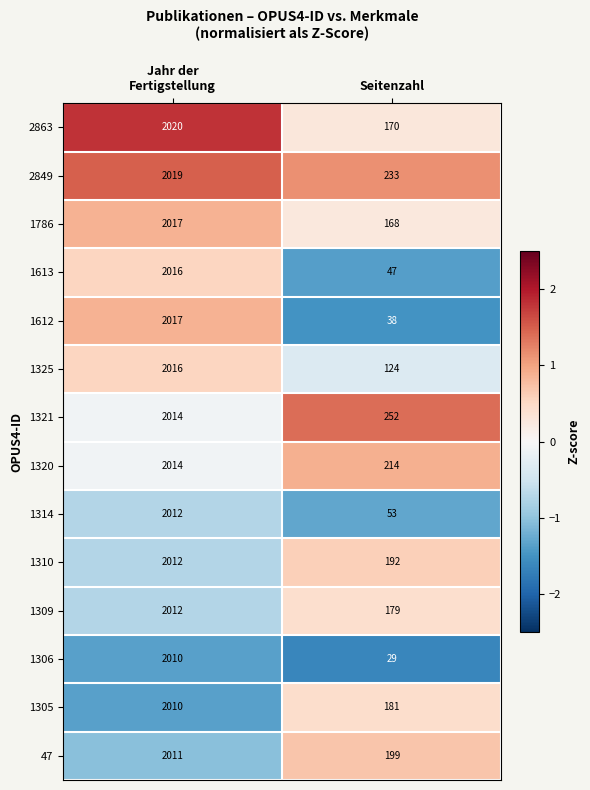

Between Jahr der
Fertigstellung and Seitenzahl, which series saw the biggest shift?

1306